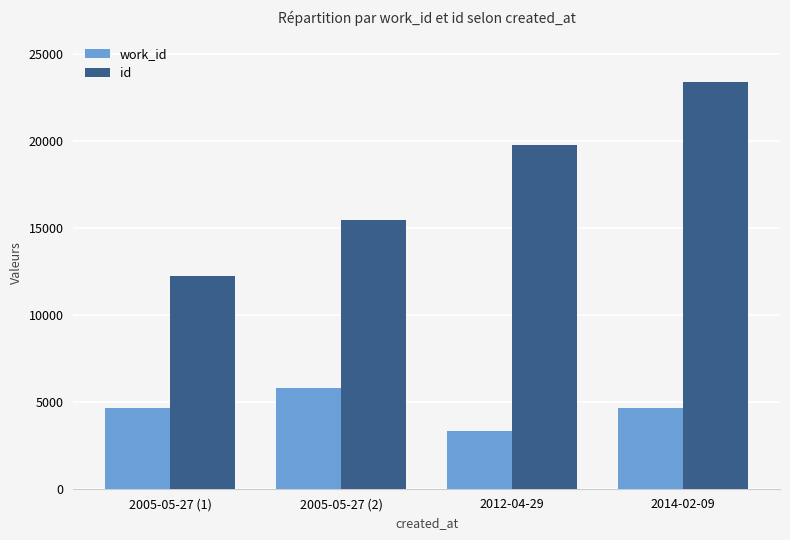

Which series has the widest spread of values?

id